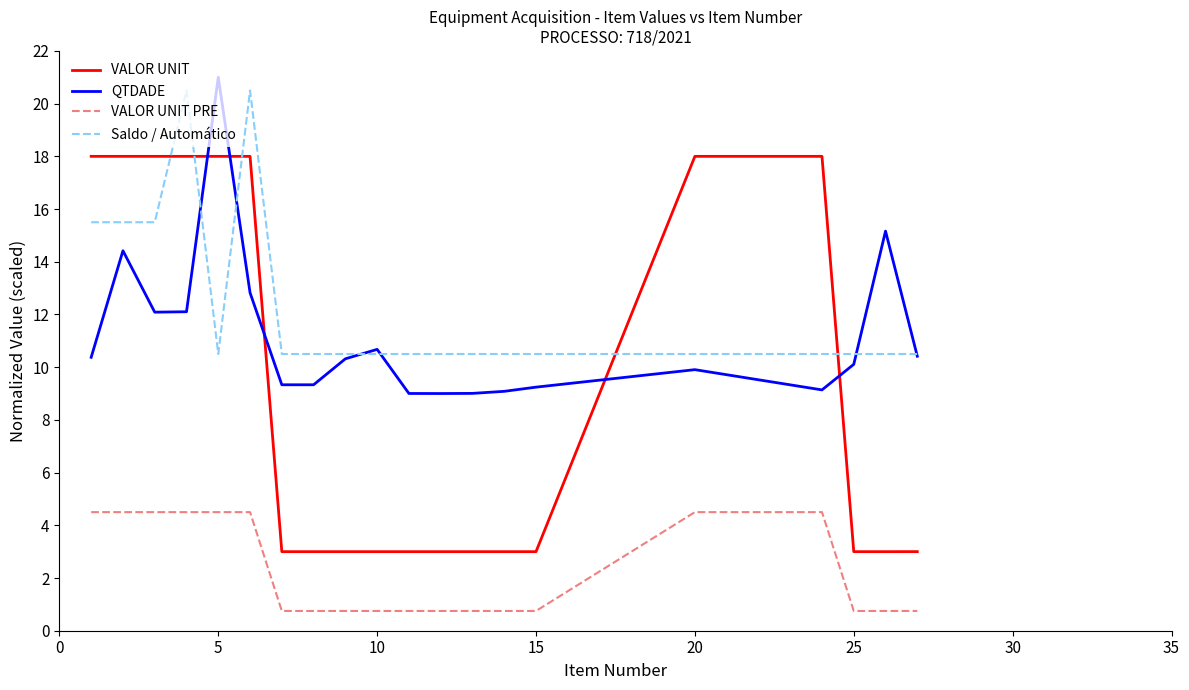

True or false: Saldo / Automático and VALOR UNIT PRE intersect in this chart.

False